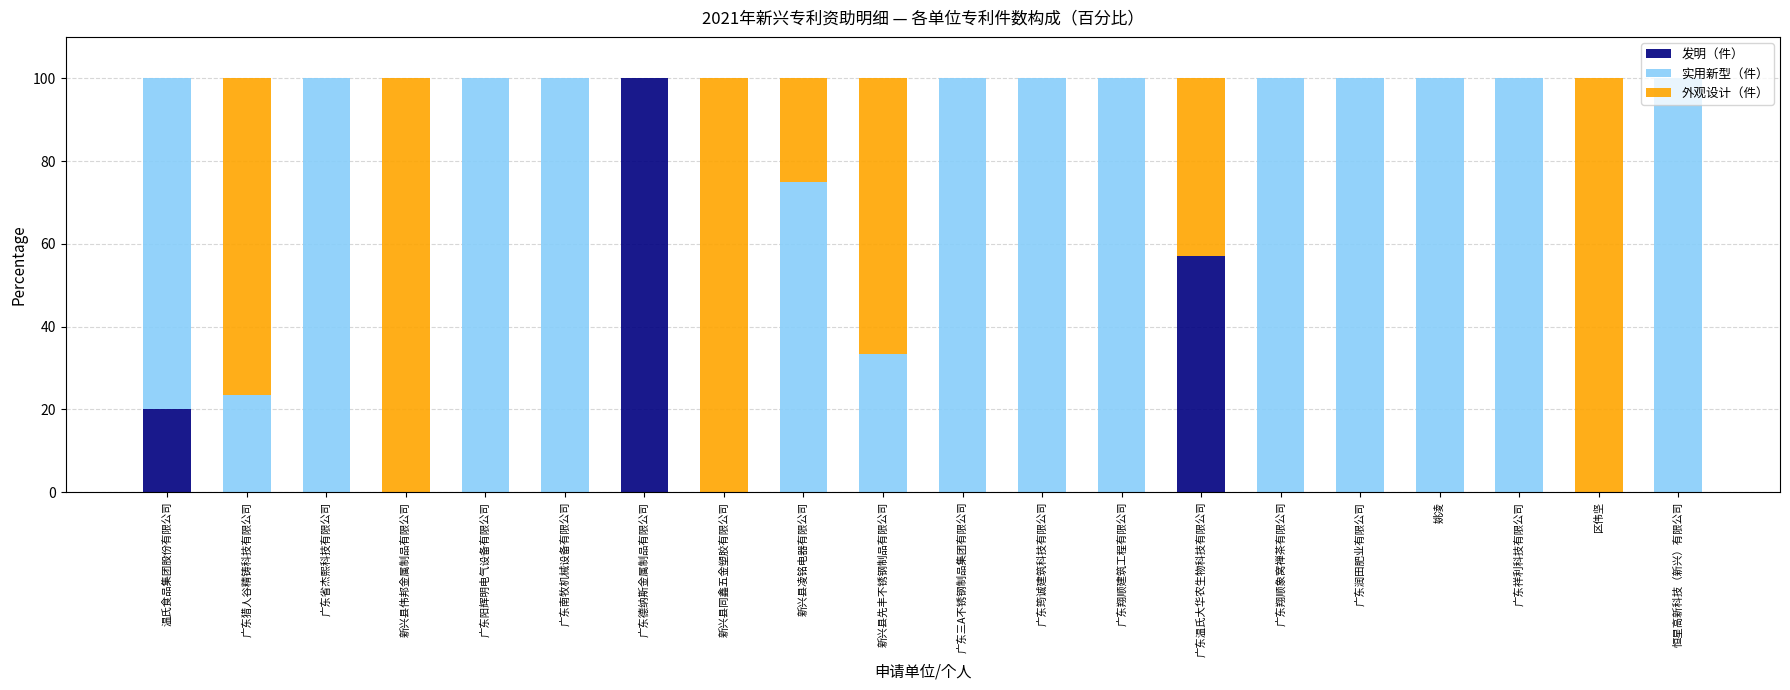

Count the number of categories in the chart.

20